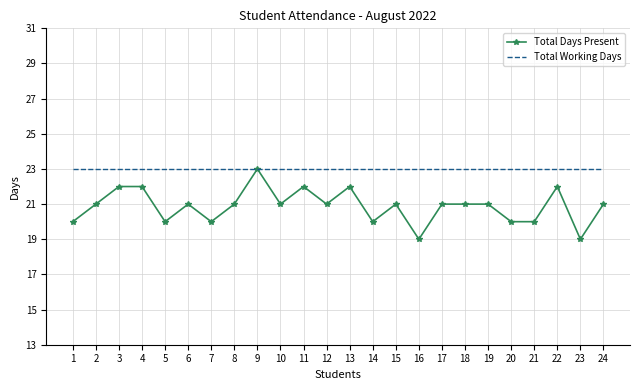

List the series in order of their overall mean, lowest first.

Total Days Present, Total Working Days